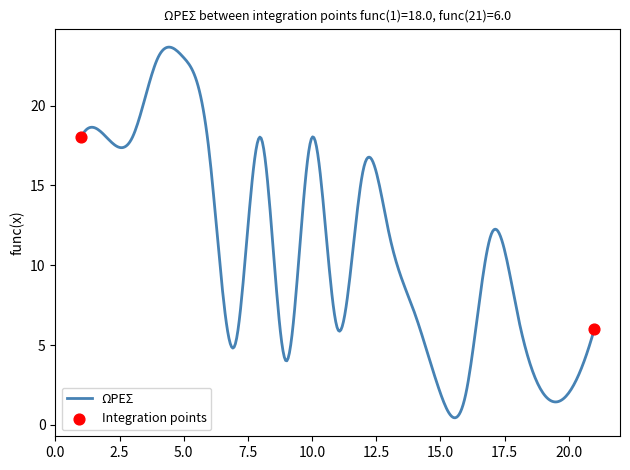

What is the maximum value shown in the chart?

23.7